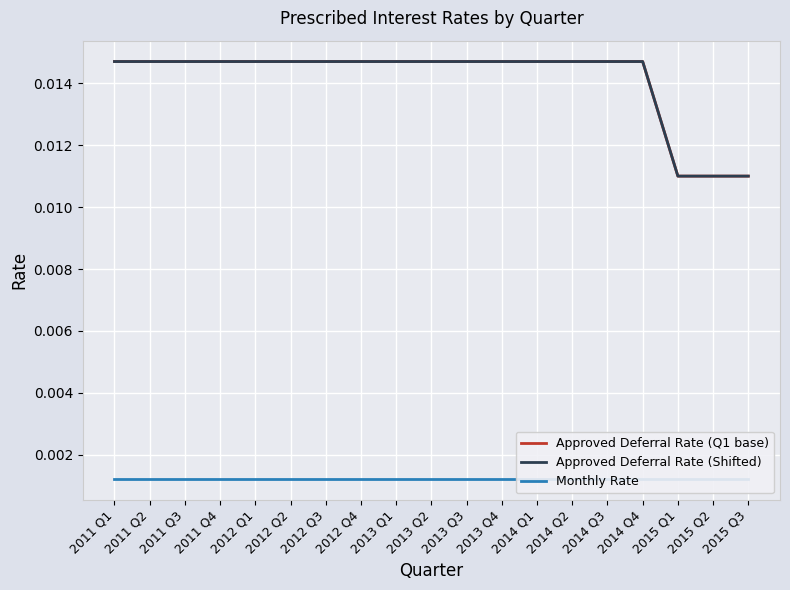

At which category is the sum across all series the highest?

2011 Q1